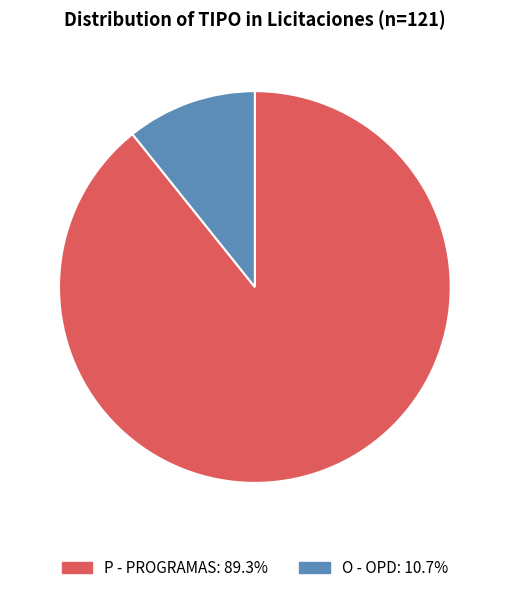

What is the ratio of the value at P - PROGRAMAS to the value at O - OPD?

8.3